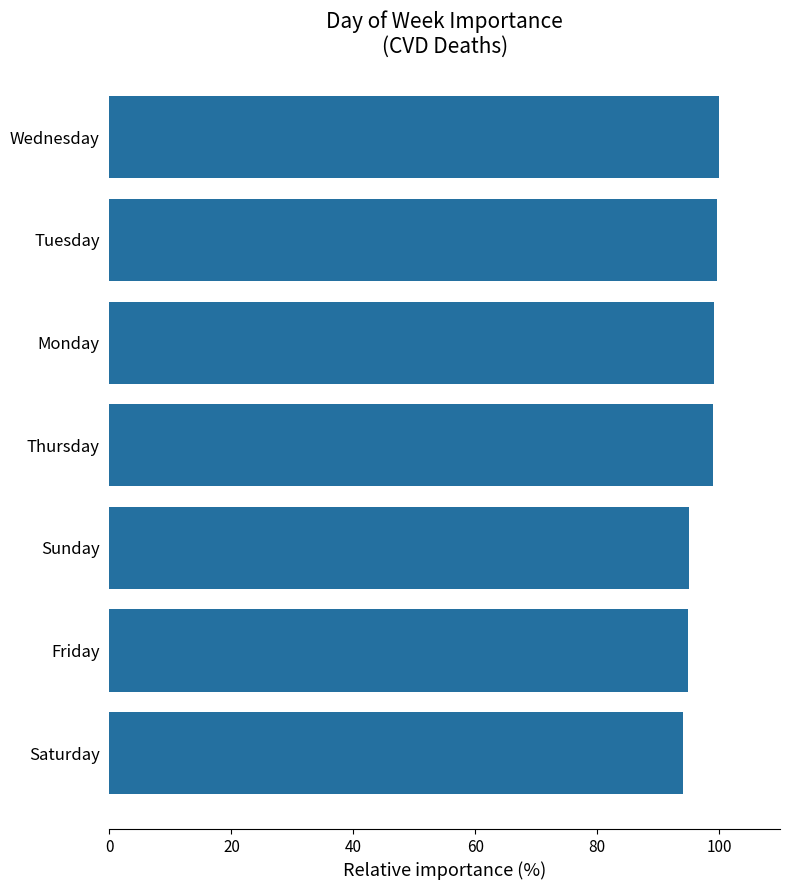

What is the sum of all values?

681.9